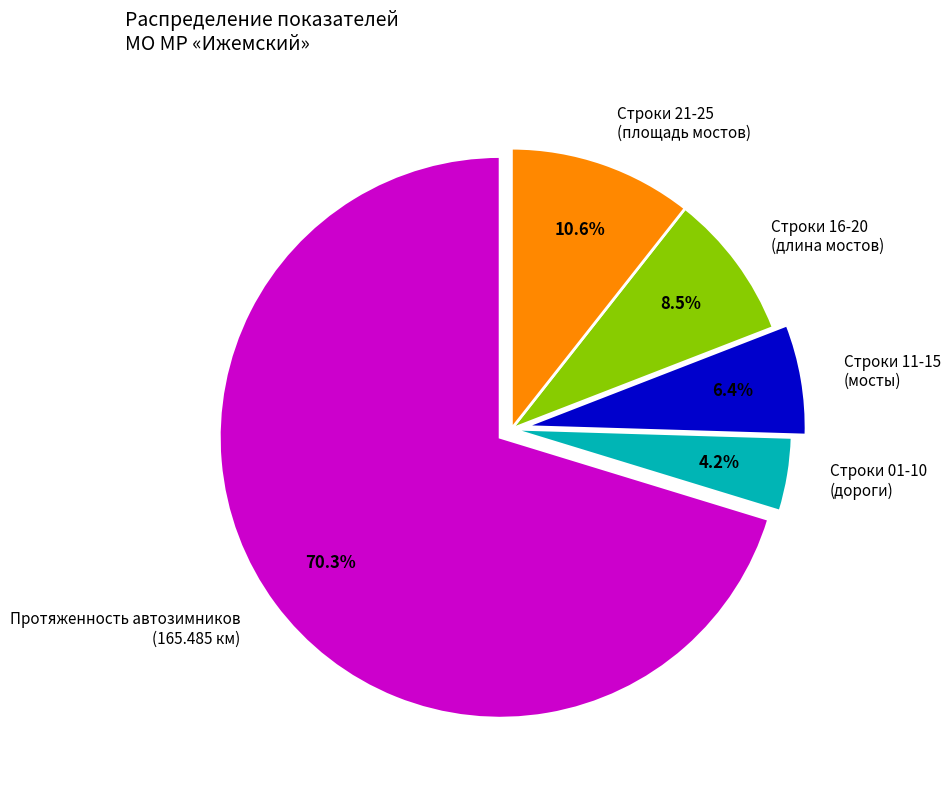

What is the majority slice?

Протяженность автозимников (165.485 км)